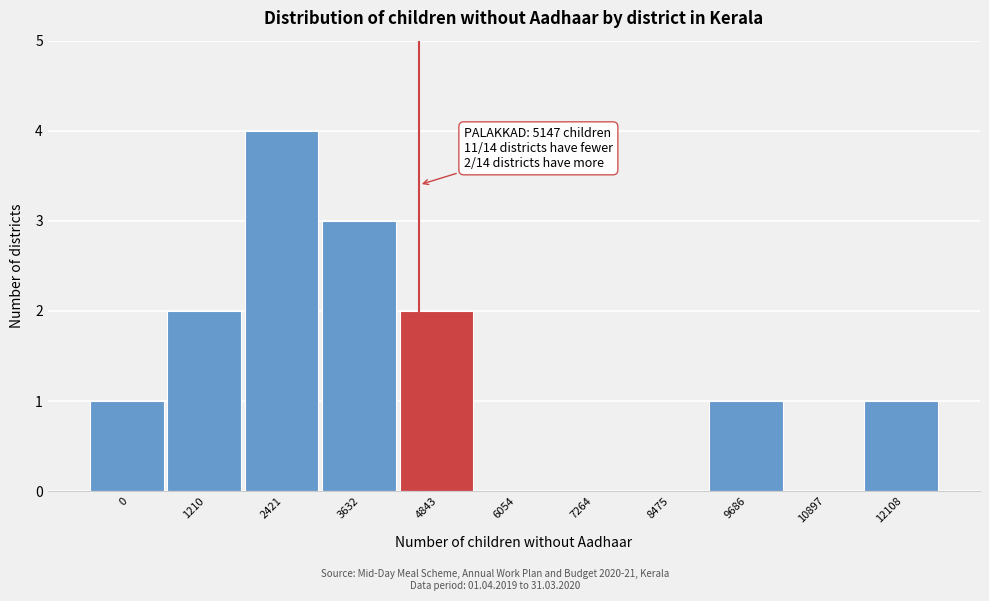

Reading right to left, transcribe all the data shown in this chart.

12108=1	10897=0	9686=1	8475=0	7264=0	6054=0	4843=2	3632=3	2421=4	1210=2	0=1